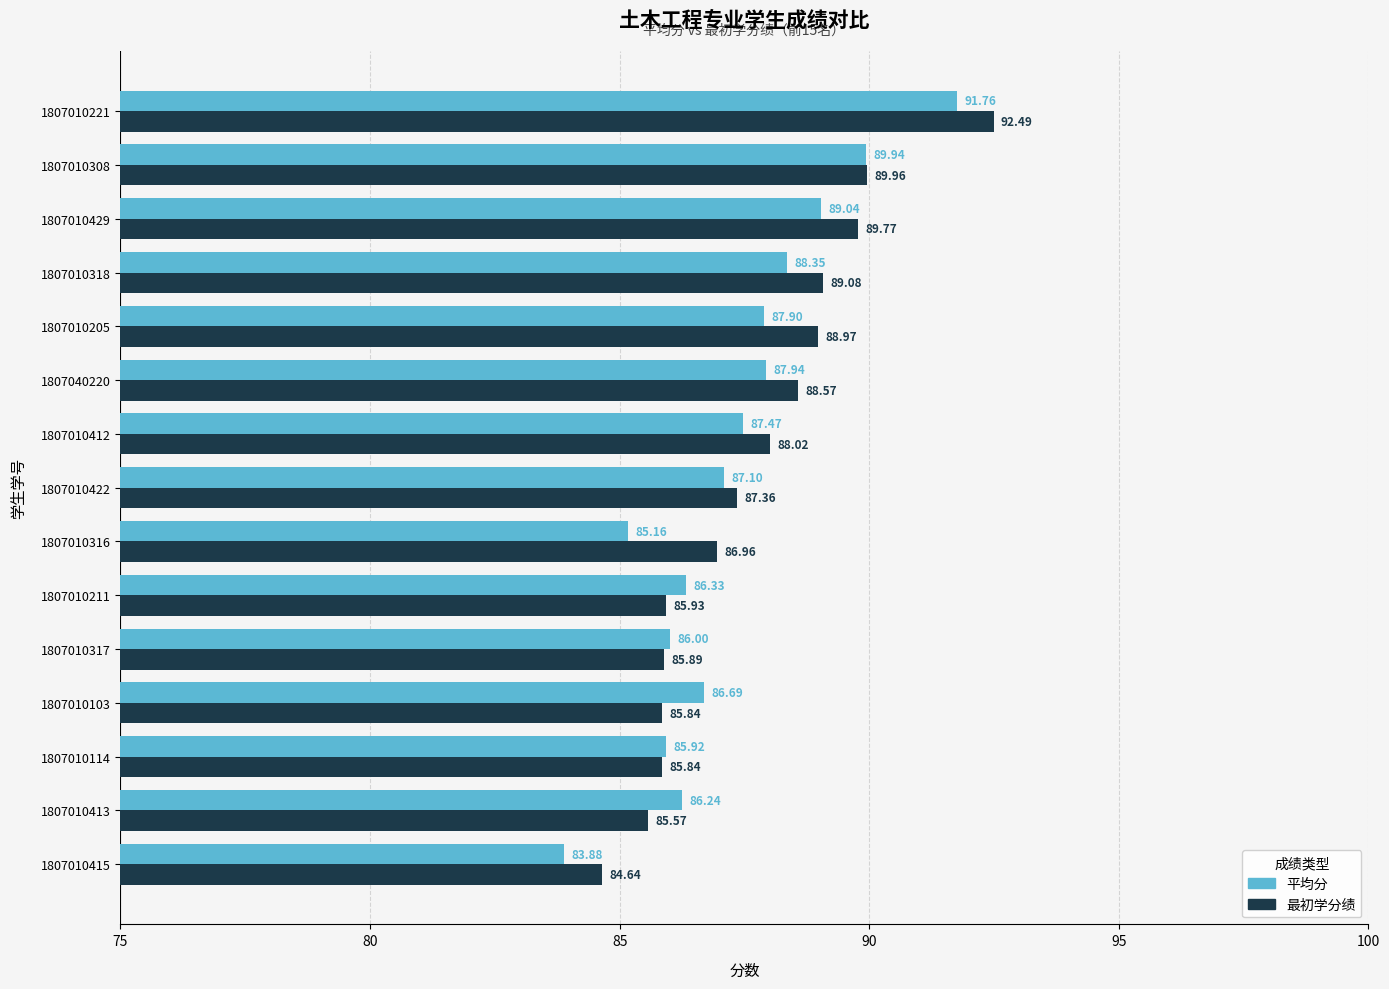

Where is 平均分 nearest to the value 87?

1807010422